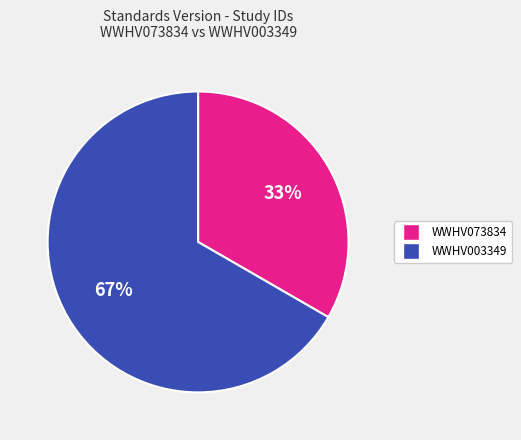

Is it true that WWHV073834 is 33% of the pie?

True